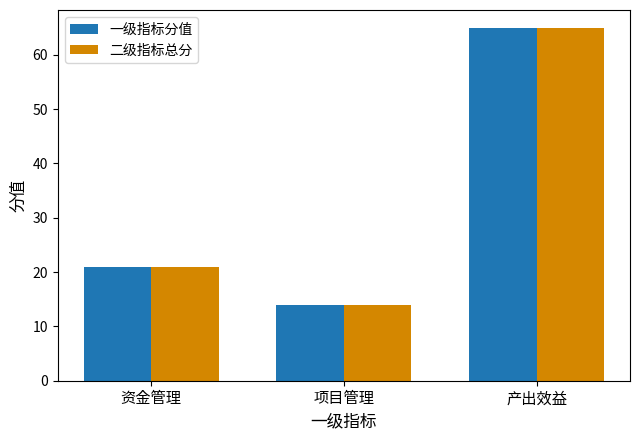

At how many categories does at least one series exceed 19?

2